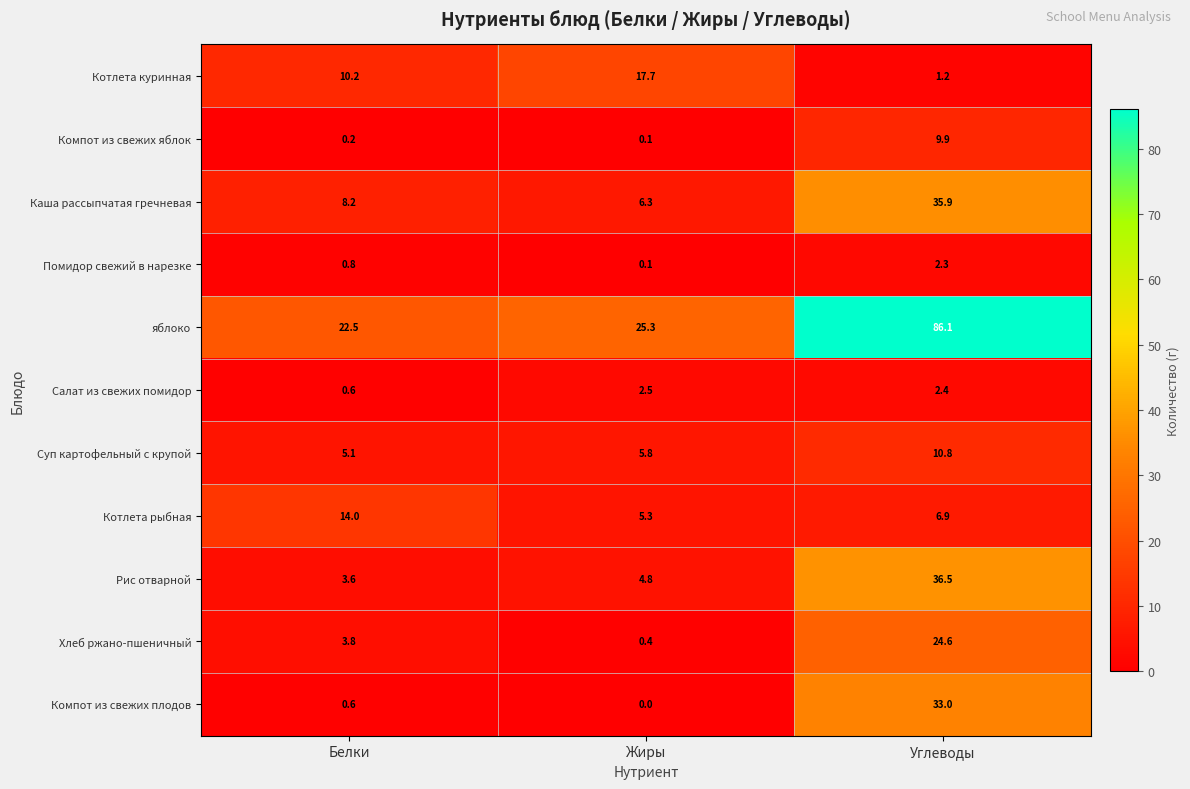

What is the difference between the second highest and minimum values in the Каша рассыпчатая гречневая series?

1.9